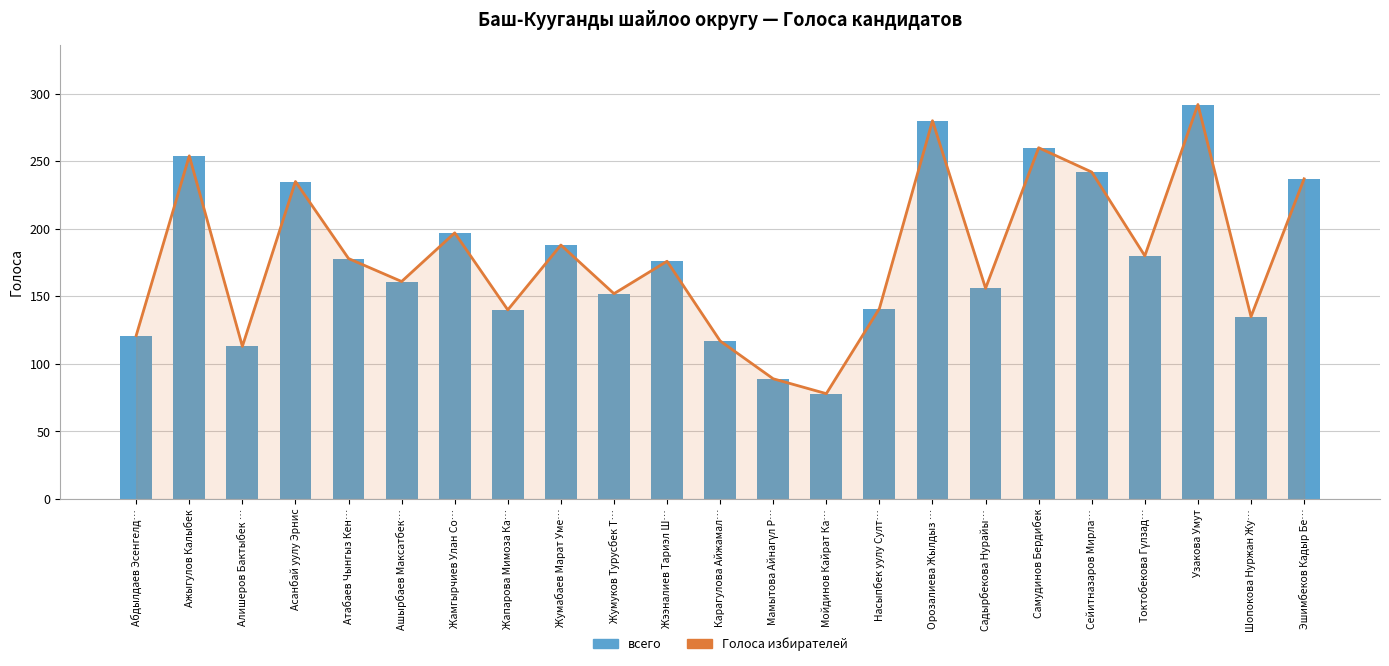

Reading left to right, list all the values displayed in this chart.

Голоса избирателей: Абдылдаев Эсенгелд…=121	Ажыгулов Калыбек=254	Алишеров Бактыбек …=113	Асанбай уулу Эрнис=235	Атабаев Чынгыз Кен…=178	Ашырбаев Максатбек…=161	Жамгырчиев Улан Со…=197	Жапарова Мимоза Ка…=140	Жумабаев Марат Уме…=188	Жумуков Турусбек Т…=152	Жээналиев Тариэл Ш…=176	Карагулова Айжамал…=117	Мамытова Айнагүл Р…=89	Мойдинов Кайрат Ка…=78	Насыпбек уулу Султ…=141	Орозалиева Жылдыз …=280	Садырбекова Нурайы…=156	Самудинов Бердибек=260	Сейитназаров Мирла…=242	Токтобекова Гүлзад…=180	Узакова Умут=292	Шопокова Нуржан Жу…=135	Эшимбеков Кадыр Бе…=237
всего: Абдылдаев Эсенгелд…=121	Ажыгулов Калыбек=254	Алишеров Бактыбек …=113	Асанбай уулу Эрнис=235	Атабаев Чынгыз Кен…=178	Ашырбаев Максатбек…=161	Жамгырчиев Улан Со…=197	Жапарова Мимоза Ка…=140	Жумабаев Марат Уме…=188	Жумуков Турусбек Т…=152	Жээналиев Тариэл Ш…=176	Карагулова Айжамал…=117	Мамытова Айнагүл Р…=89	Мойдинов Кайрат Ка…=78	Насыпбек уулу Султ…=141	Орозалиева Жылдыз …=280	Садырбекова Нурайы…=156	Самудинов Бердибек=260	Сейитназаров Мирла…=242	Токтобекова Гүлзад…=180	Узакова Умут=292	Шопокова Нуржан Жу…=135	Эшимбеков Кадыр Бе…=237